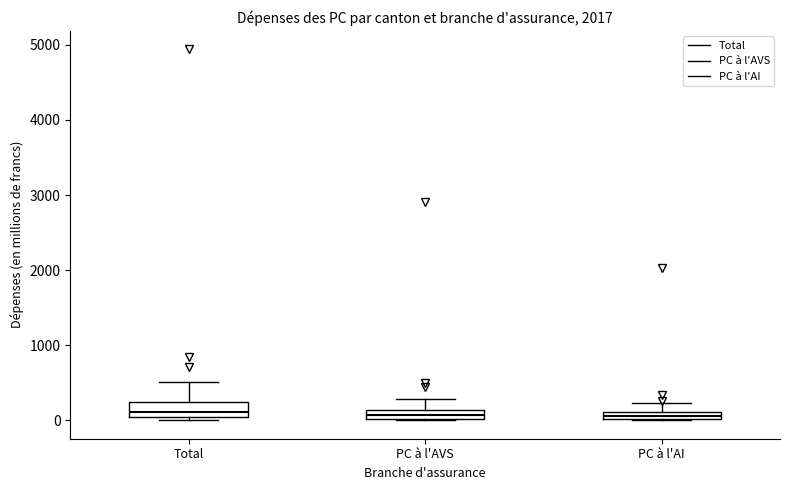

Where does the upper whisker of the box for PC à l'AI end on the y-axis? The values are not printed on the chart, so give them approximately, as read against the axis.

200